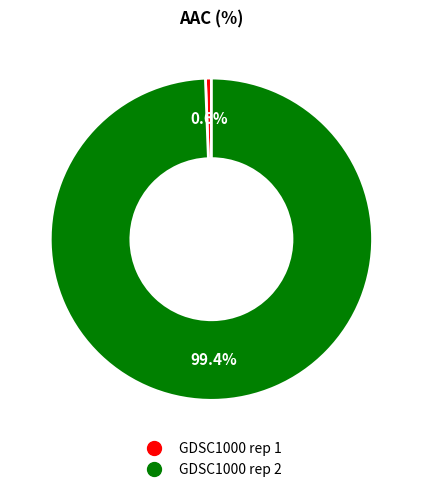

Combined, what portion of the pie is GDSC1000 rep 2 and GDSC1000 rep 1?

100.0%